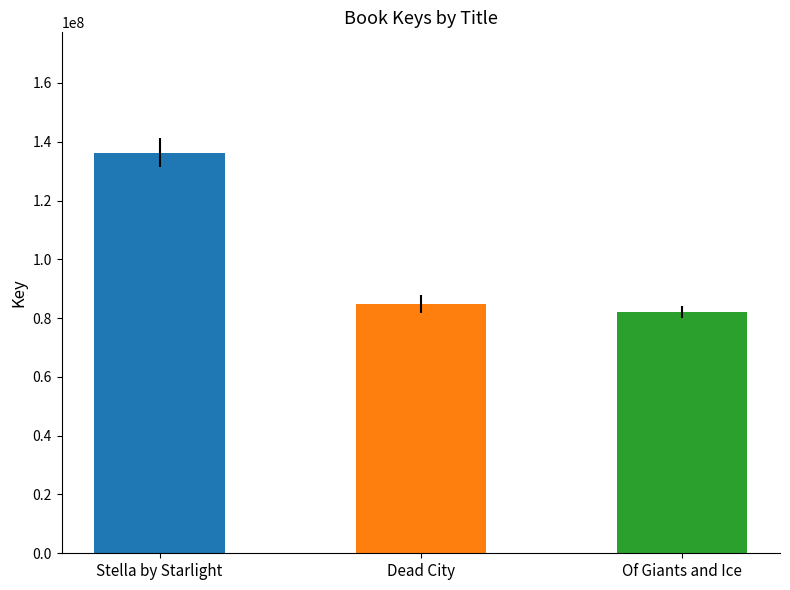

What is the change in value from Dead City to Of Giants and Ice?

-2665248